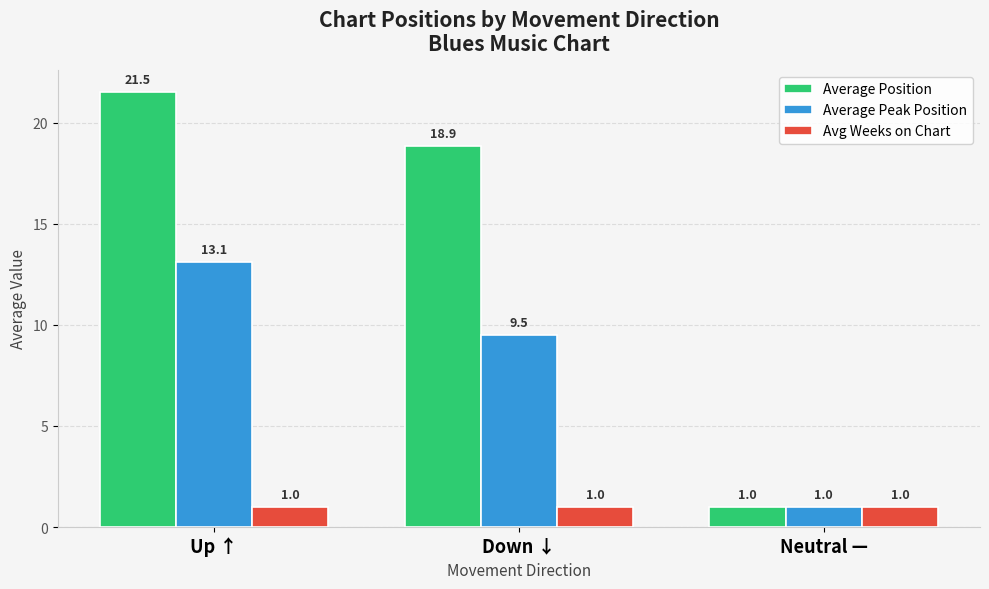

Reading right to left, list all the values displayed in this chart.

Average Position: Neutral —=1.0	Down ↓=18.9	Up ↑=21.5
Average Peak Position: Neutral —=1.0	Down ↓=9.5	Up ↑=13.1
Avg Weeks on Chart: Neutral —=1.0	Down ↓=1.0	Up ↑=1.0